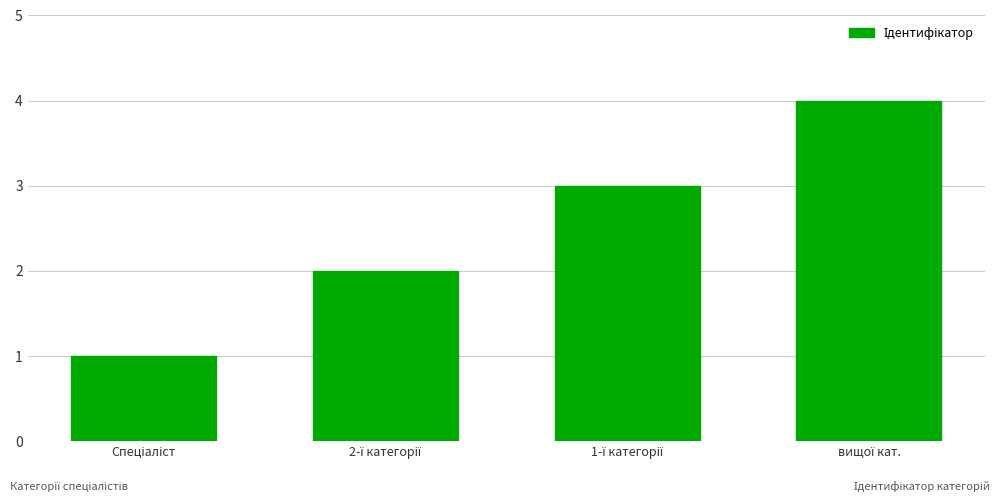

What is the greatest value displayed?

4